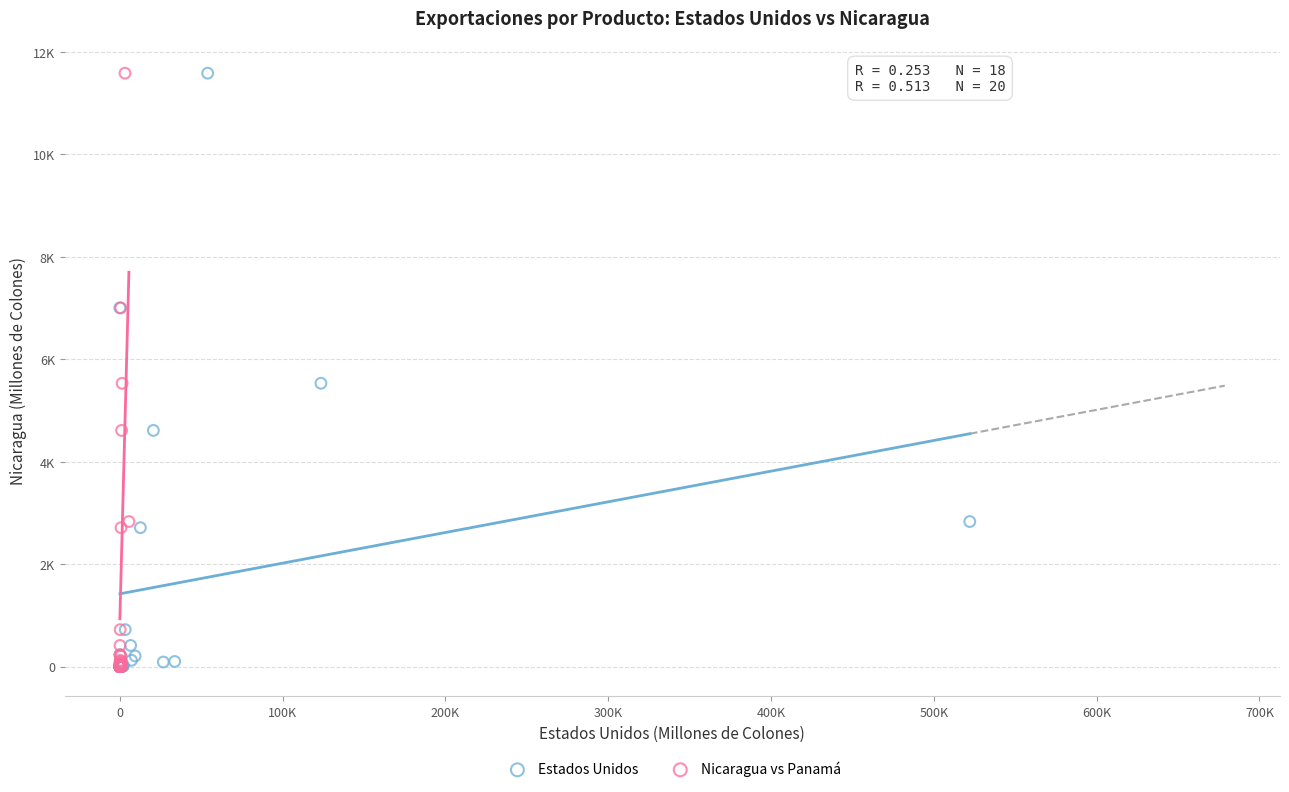

What are all the series names shown in the legend?

Estados Unidos, Nicaragua vs Panamá